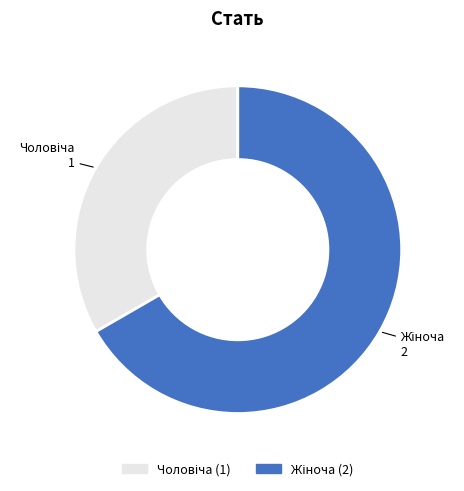

Does any single category account for the majority?

Yes